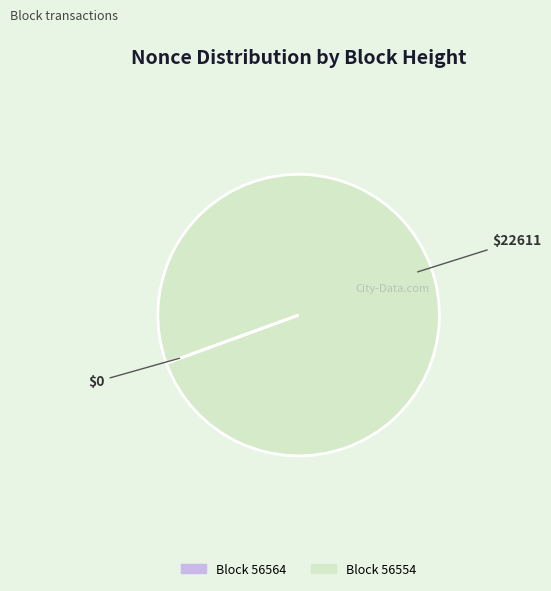

Is there any slice that represents more than half of the pie?

Yes